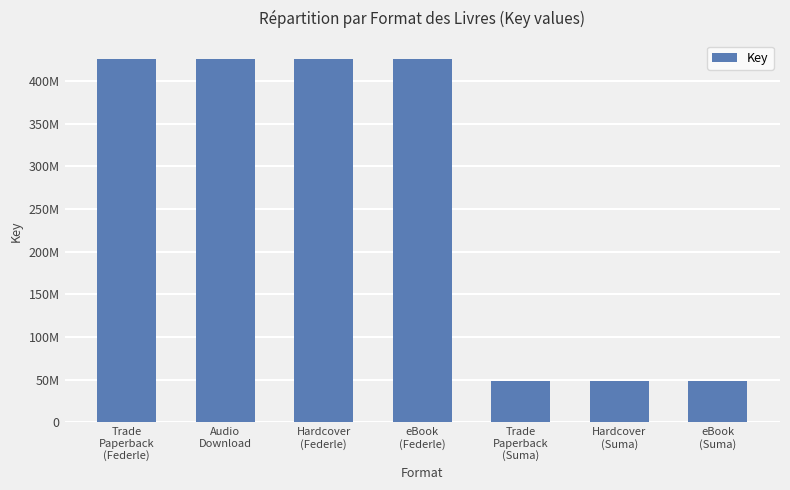

What is the label of the 1st bar from the right?

eBook
(Suma)